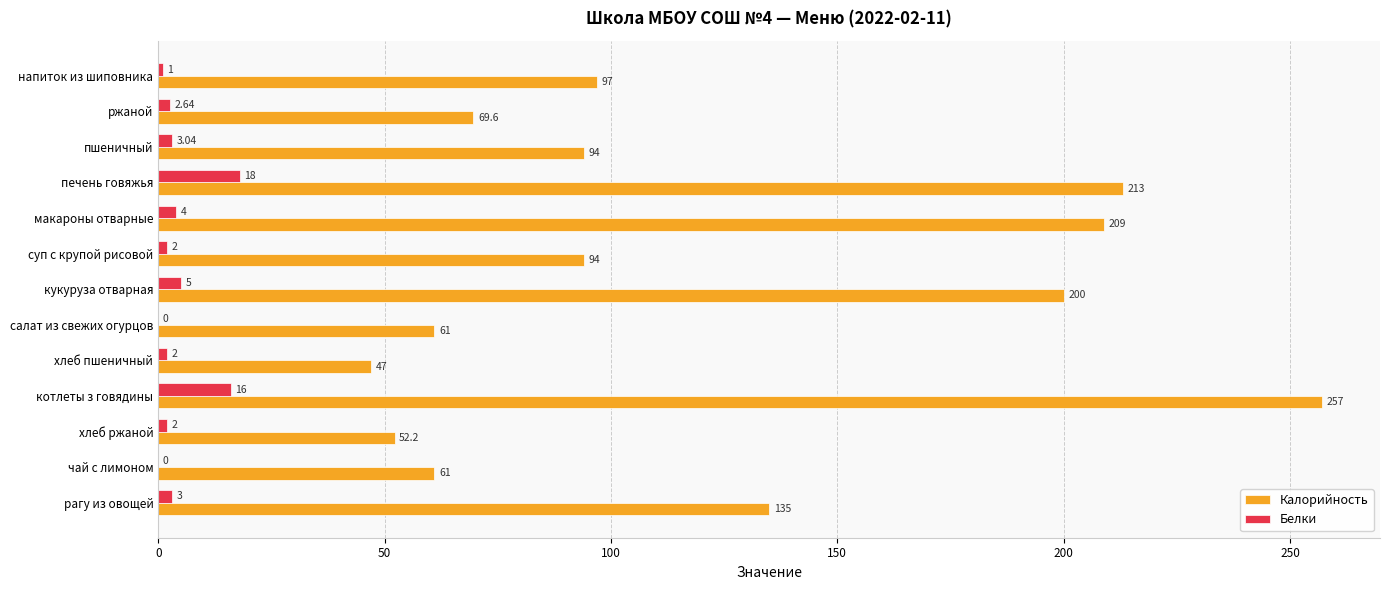

What is the average value of the Белки series?

4.5